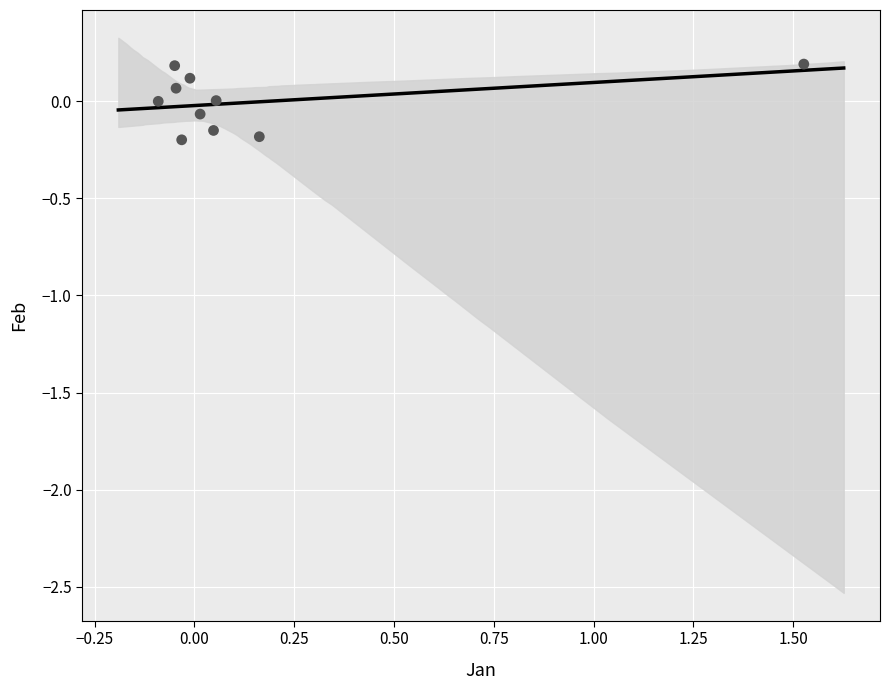

What is the range of Y values (max minus min)?

0.4